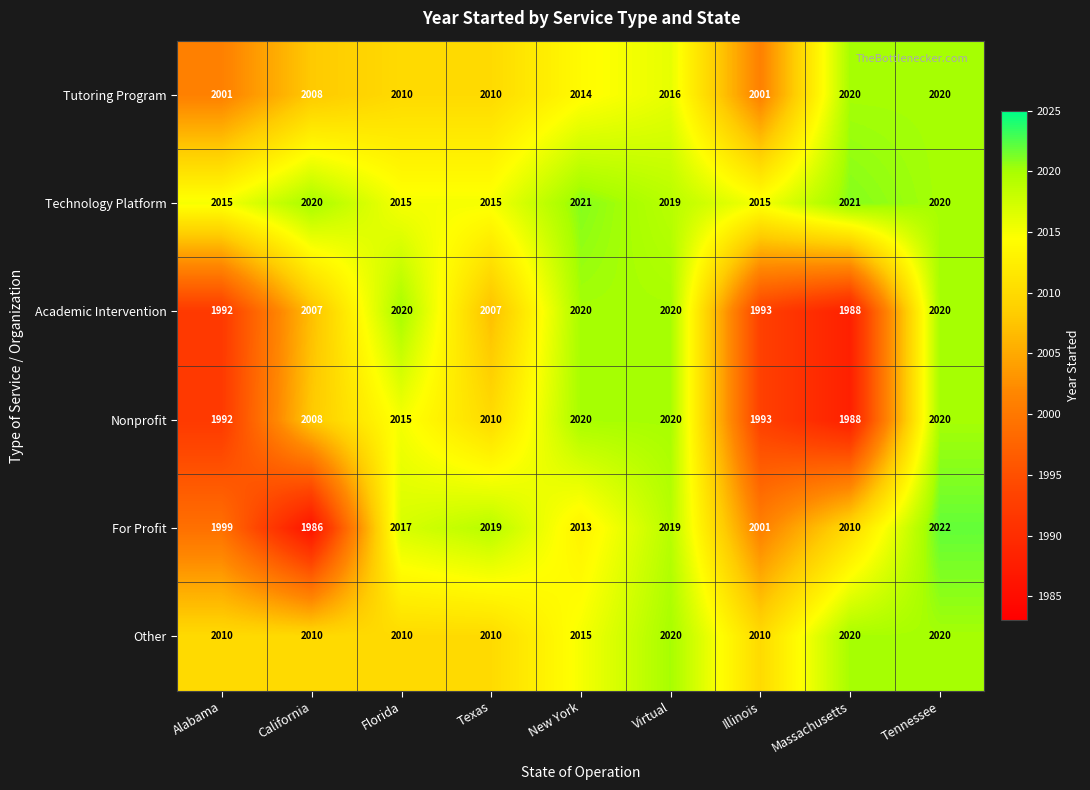

The Nonprofit series shows 1992 at Alabama. True or false?

True